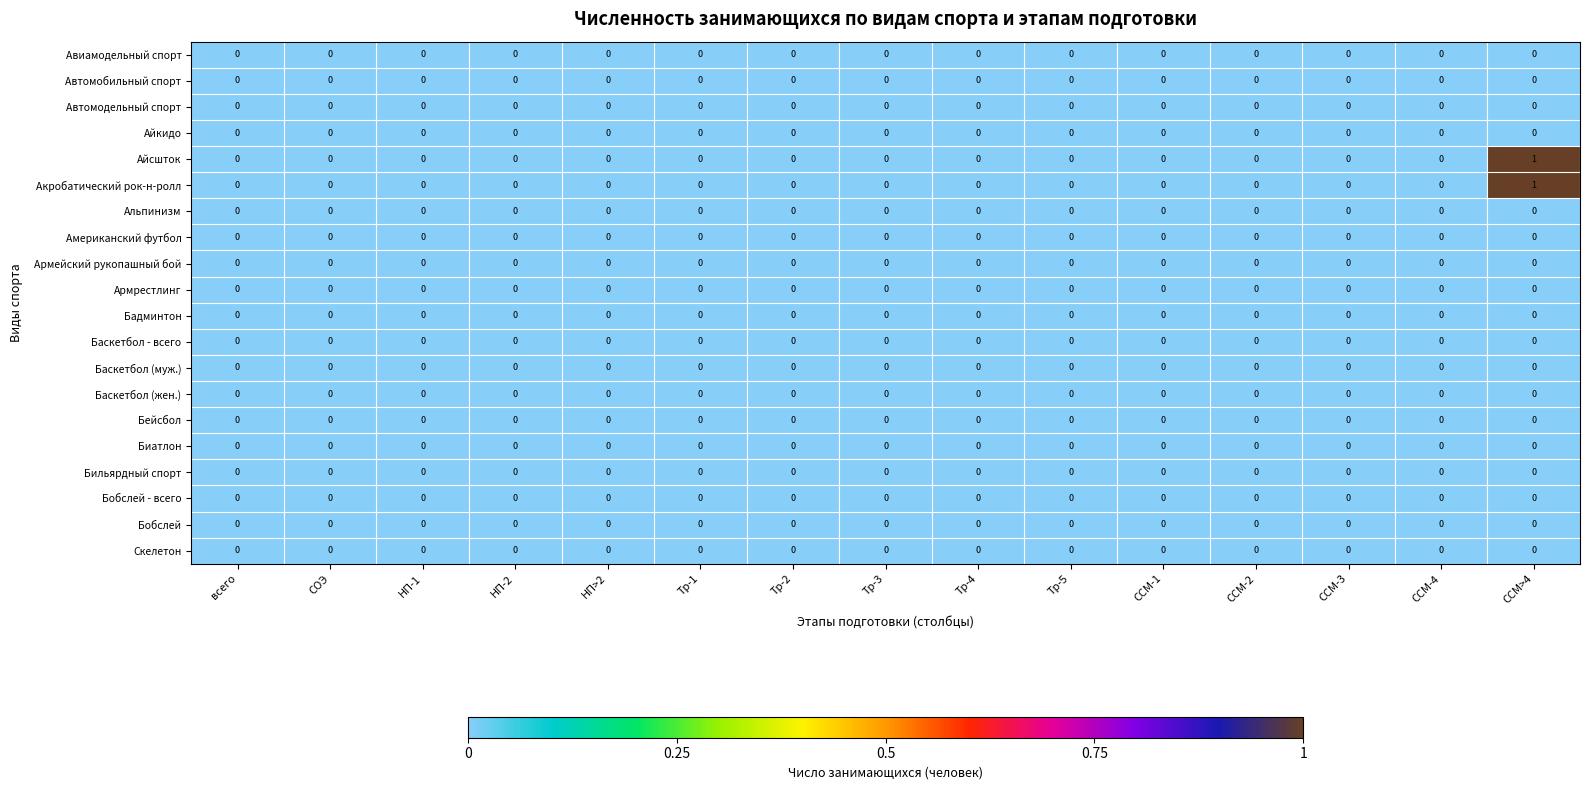

At which category does the chart reach its peak across all series?

ССМ>4